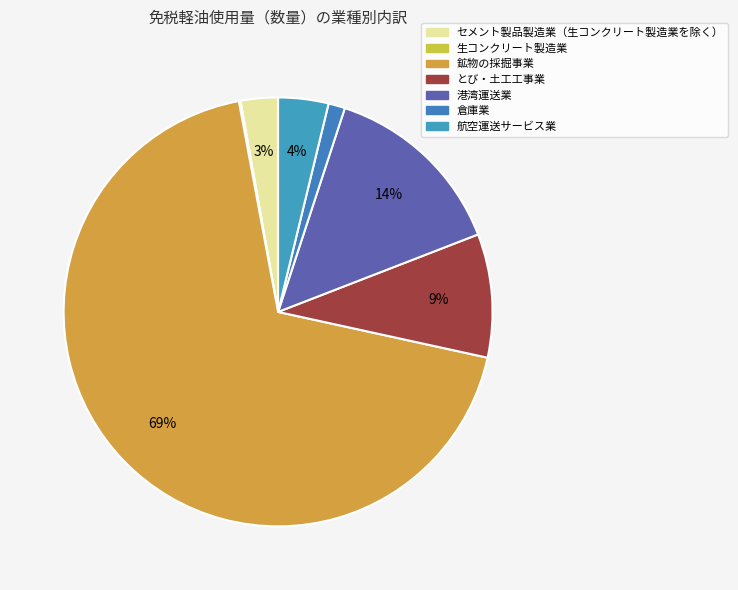

How many segments does this pie chart have?

7